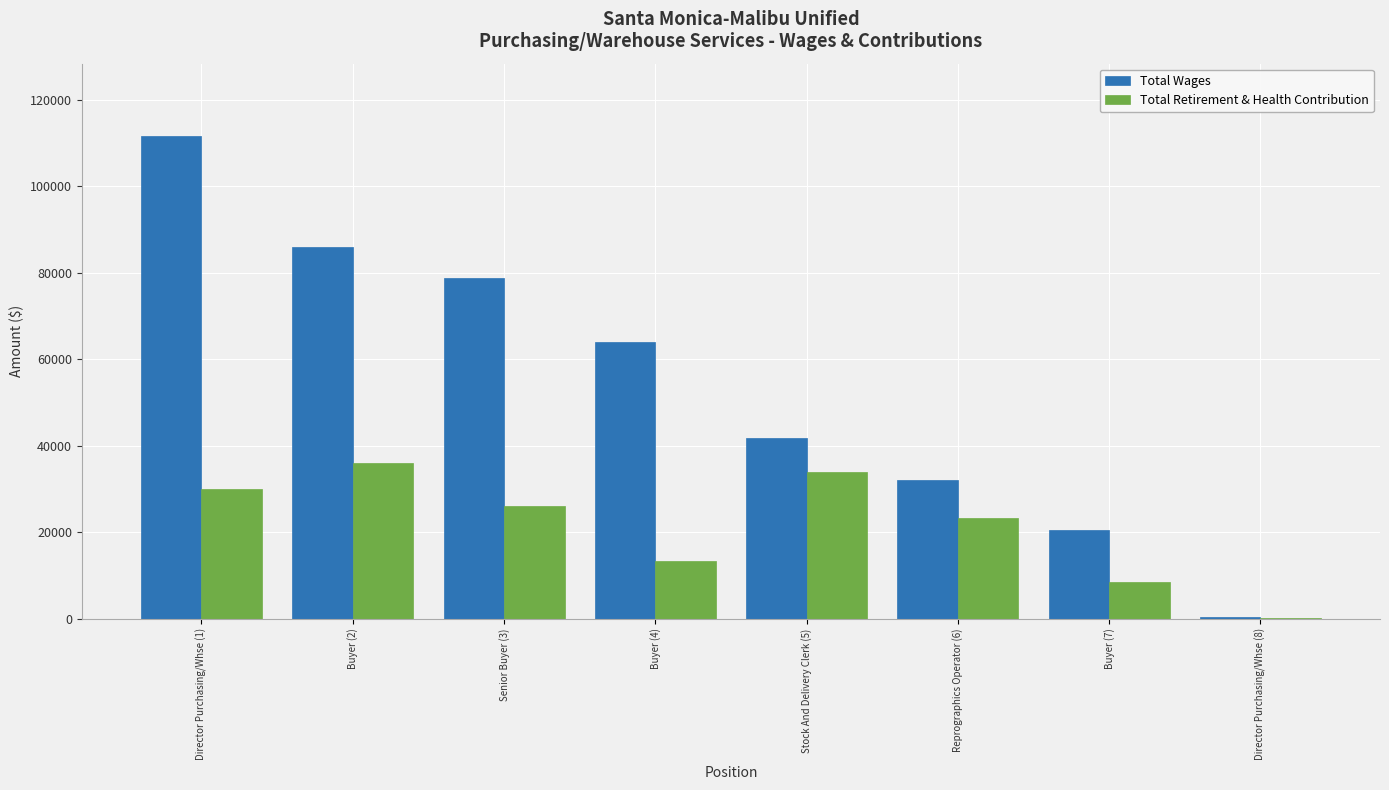

What are all the series names shown in the legend?

Total Wages, Total Retirement & Health Contribution